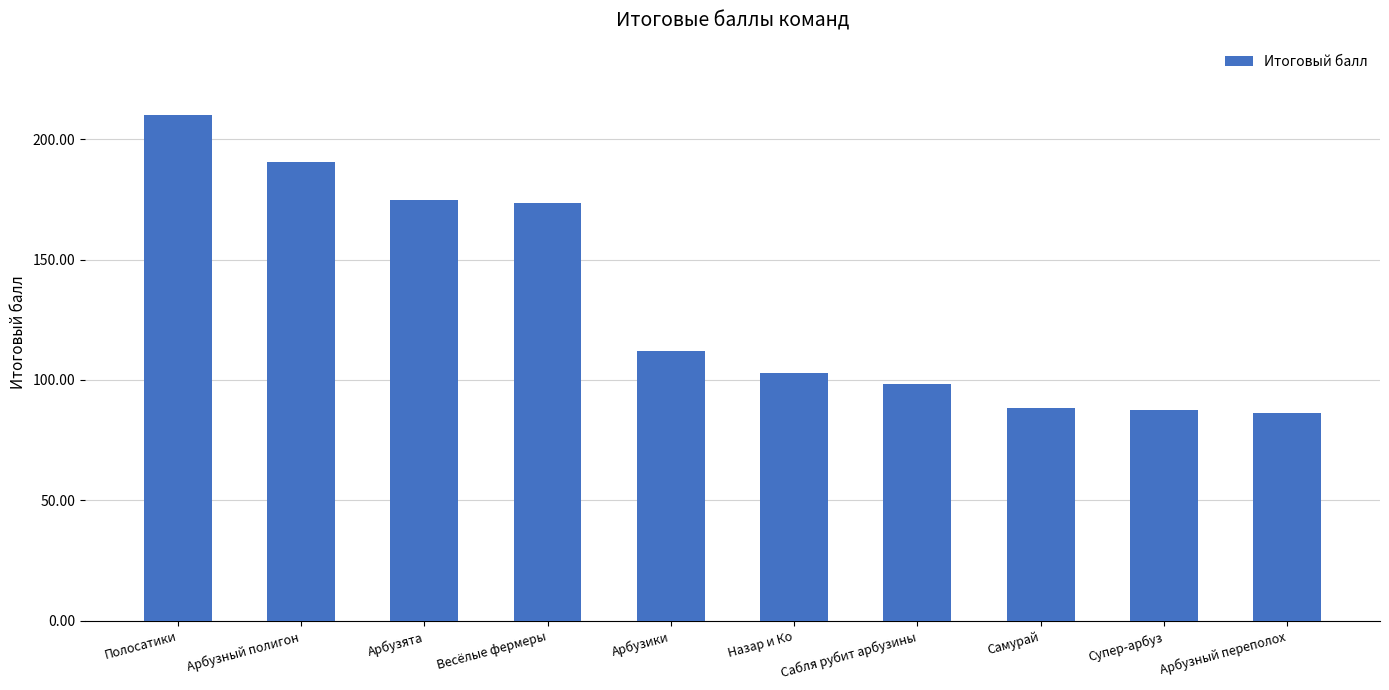

What is the difference between the maximum and minimum values?

123.7